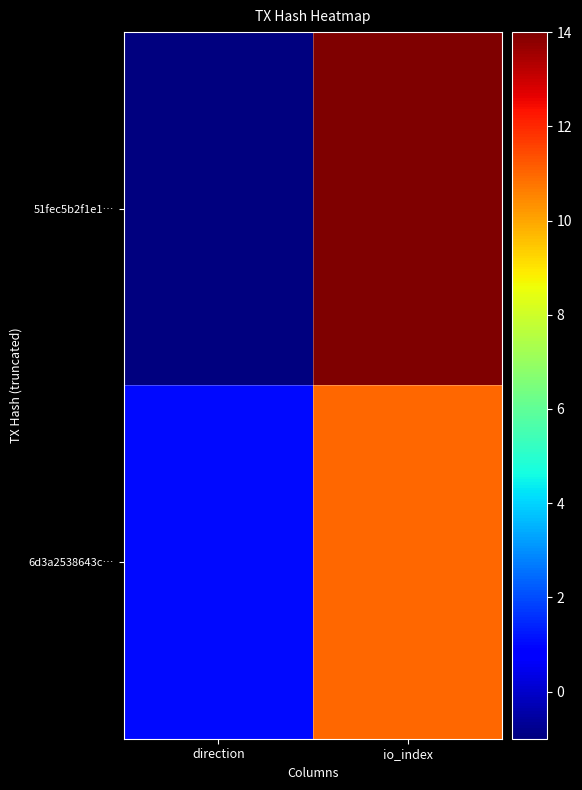

Rank the series by their average value, from highest to lowest.

51fec5b2f1e1…, 6d3a2538643c…